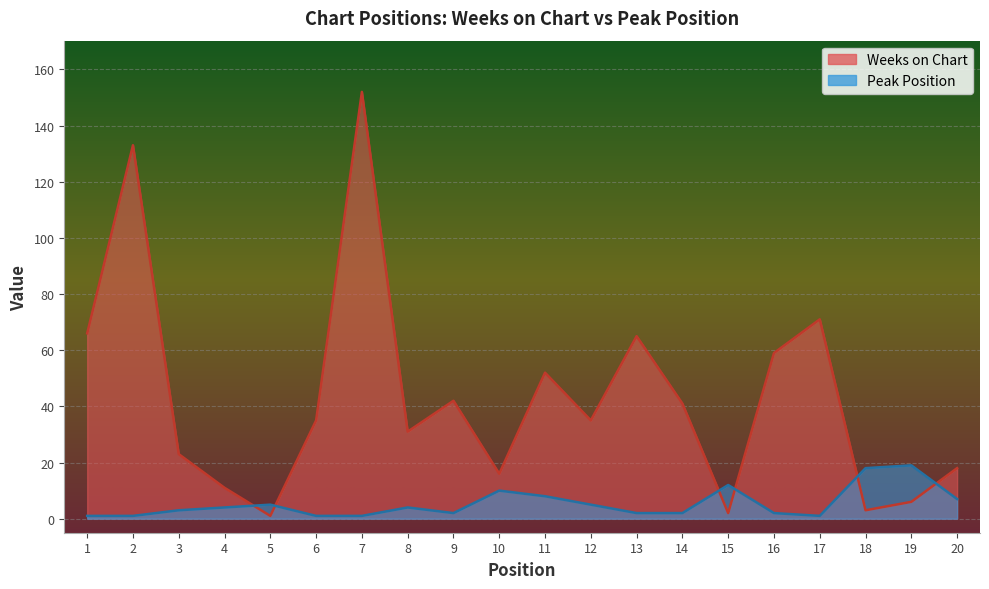

Reading left to right, list all the values displayed in this chart.

Weeks on Chart: 1=66	2=133	3=23	4=11	5=1	6=35	7=152	8=31	9=42	10=16	11=52	12=35	13=65	14=41	15=2	16=59	17=71	18=3	19=6	20=18
Peak Position: 1=1	2=1	3=3	4=4	5=5	6=1	7=1	8=4	9=2	10=10	11=8	12=5	13=2	14=2	15=12	16=2	17=1	18=18	19=19	20=7